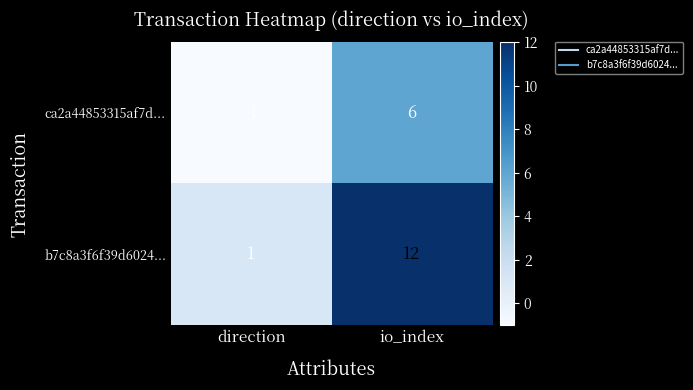

Which series changed the most between direction and io_index?

b7c8a3f6f39d6024...